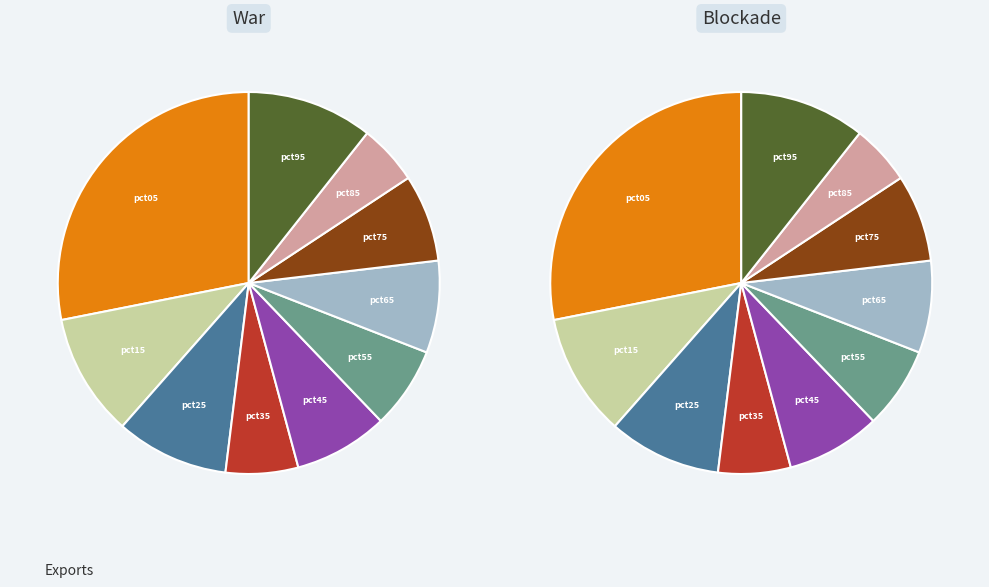

Is the sum of pct85 and pct95 greater than half?

No